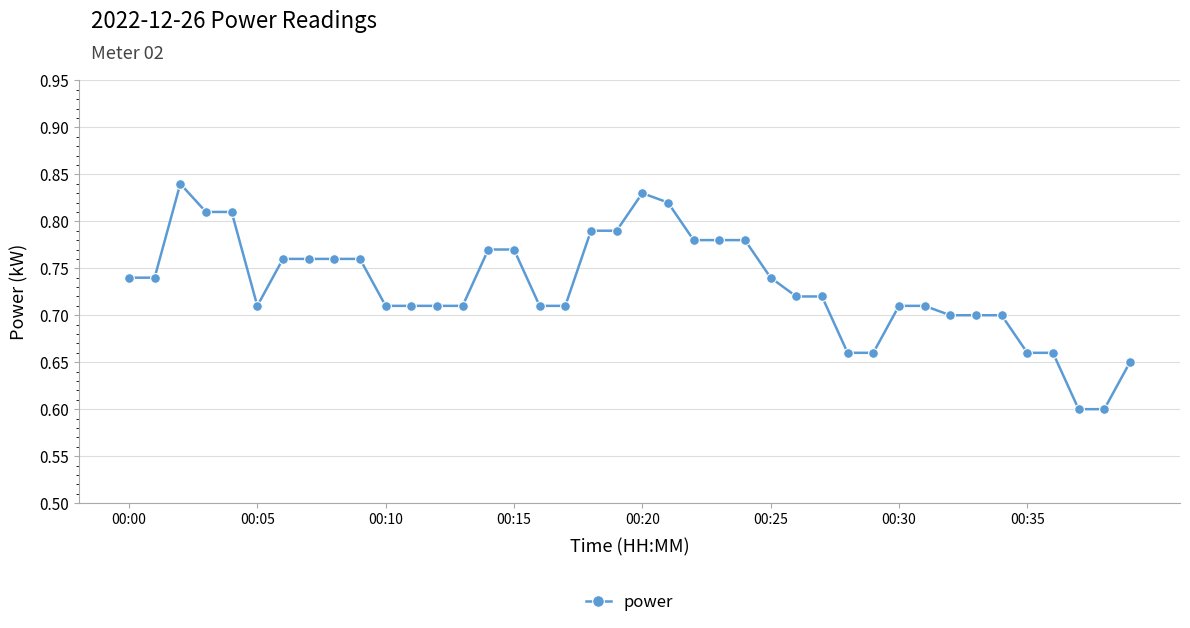

Count the values in the range 0 to 1.

40